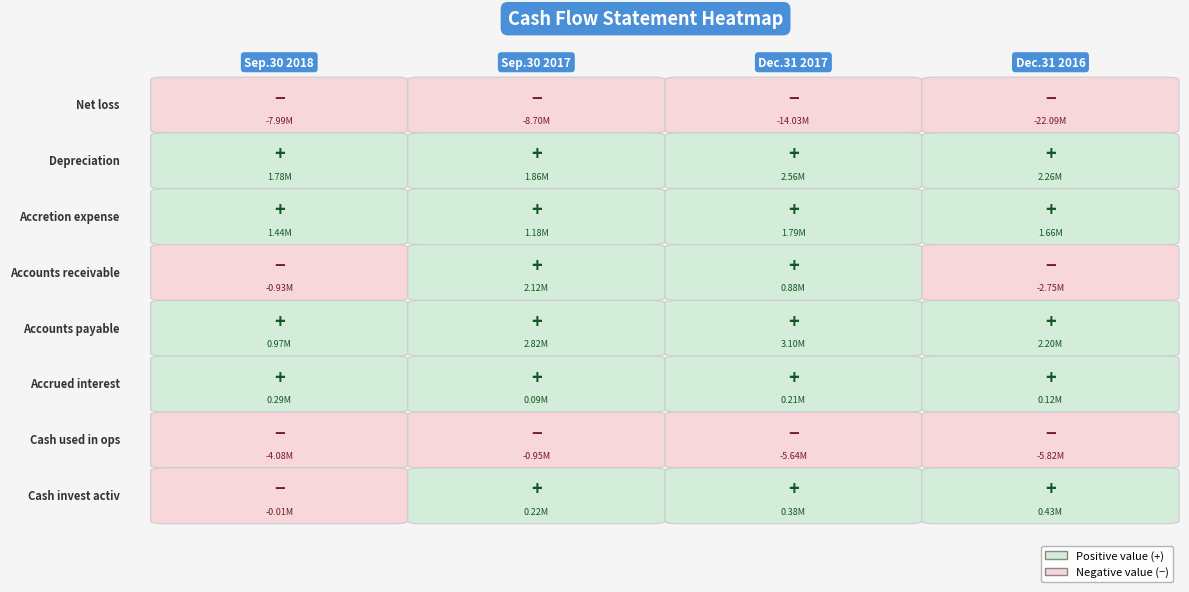

What is the minimum value shown in the chart?

-22089282